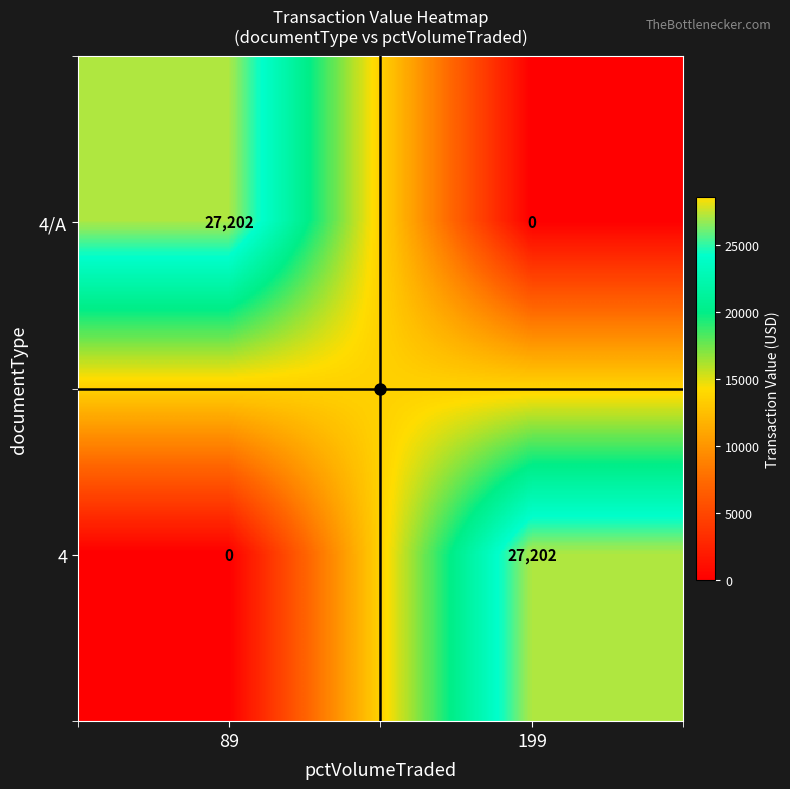

The value of 4 at 89 is 0. True or false?

True